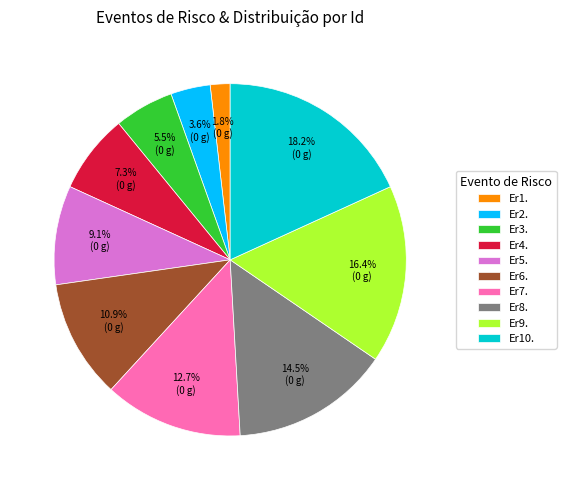

To the nearest percent, what percentage of the pie is Er9.?

16%